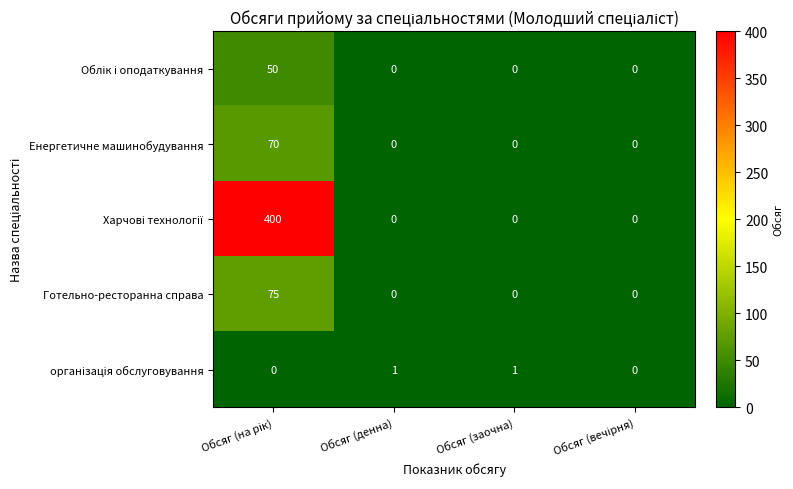

What is the difference between the maximum and second lowest values in the Енергетичне машинобудування series?

70